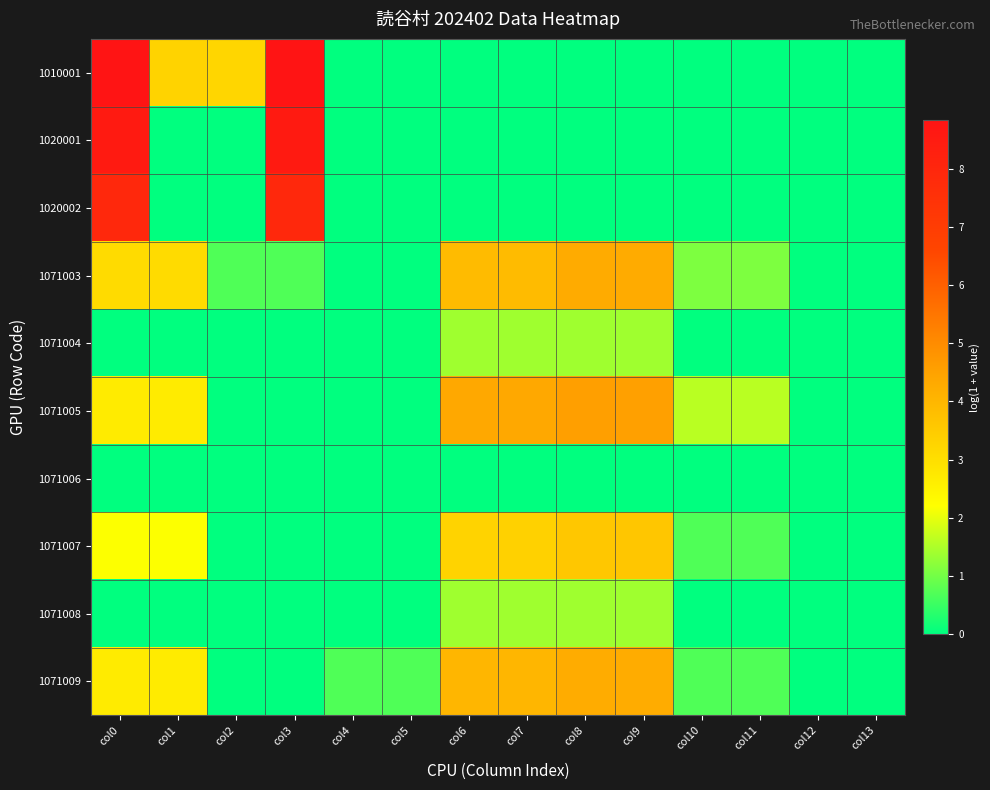

Reading right to left, list all the values displayed in this chart.

1010001: col13=0.0	col12=0.0	col11=0.0	col10=0.0	col9=0.0	col8=0.0	col7=0.0	col6=0.0	col5=0.0	col4=0.0	col3=8.8	col2=3.2	col1=3.3	col0=8.8
1020001: col13=0.0	col12=0.0	col11=0.0	col10=0.0	col9=0.0	col8=0.0	col7=0.0	col6=0.0	col5=0.0	col4=0.0	col3=8.6	col2=0.0	col1=0.0	col0=8.6
1020002: col13=0.0	col12=0.0	col11=0.0	col10=0.0	col9=0.0	col8=0.0	col7=0.0	col6=0.0	col5=0.0	col4=0.0	col3=7.9	col2=0.0	col1=0.0	col0=7.9
1071003: col13=0.0	col12=0.0	col11=1.1	col10=1.1	col9=4.3	col8=4.3	col7=3.9	col6=3.9	col5=0.0	col4=0.0	col3=0.7	col2=0.7	col1=3.1	col0=3.1
1071004: col13=0.0	col12=0.0	col11=0.0	col10=0.0	col9=1.4	col8=1.4	col7=1.4	col6=1.4	col5=0.0	col4=0.0	col3=0.0	col2=0.0	col1=0.0	col0=0.0
1071005: col13=0.0	col12=0.0	col11=1.6	col10=1.6	col9=4.6	col8=4.6	col7=4.3	col6=4.4	col5=0.0	col4=0.0	col3=0.0	col2=0.0	col1=2.7	col0=2.7
1071006: col13=0.0	col12=0.0	col11=0.0	col10=0.0	col9=0.0	col8=0.0	col7=0.0	col6=0.0	col5=0.0	col4=0.0	col3=0.0	col2=0.0	col1=0.0	col0=0.0
1071007: col13=0.0	col12=0.0	col11=0.7	col10=0.7	col9=3.6	col8=3.6	col7=3.3	col6=3.3	col5=0.0	col4=0.0	col3=0.0	col2=0.0	col1=2.2	col0=2.2
1071008: col13=0.0	col12=0.0	col11=0.0	col10=0.0	col9=1.4	col8=1.4	col7=1.4	col6=1.4	col5=0.0	col4=0.0	col3=0.0	col2=0.0	col1=0.0	col0=0.0
1071009: col13=0.0	col12=0.0	col11=0.7	col10=0.7	col9=4.3	col8=4.3	col7=4.0	col6=4.0	col5=0.7	col4=0.7	col3=0.0	col2=0.0	col1=2.7	col0=2.7